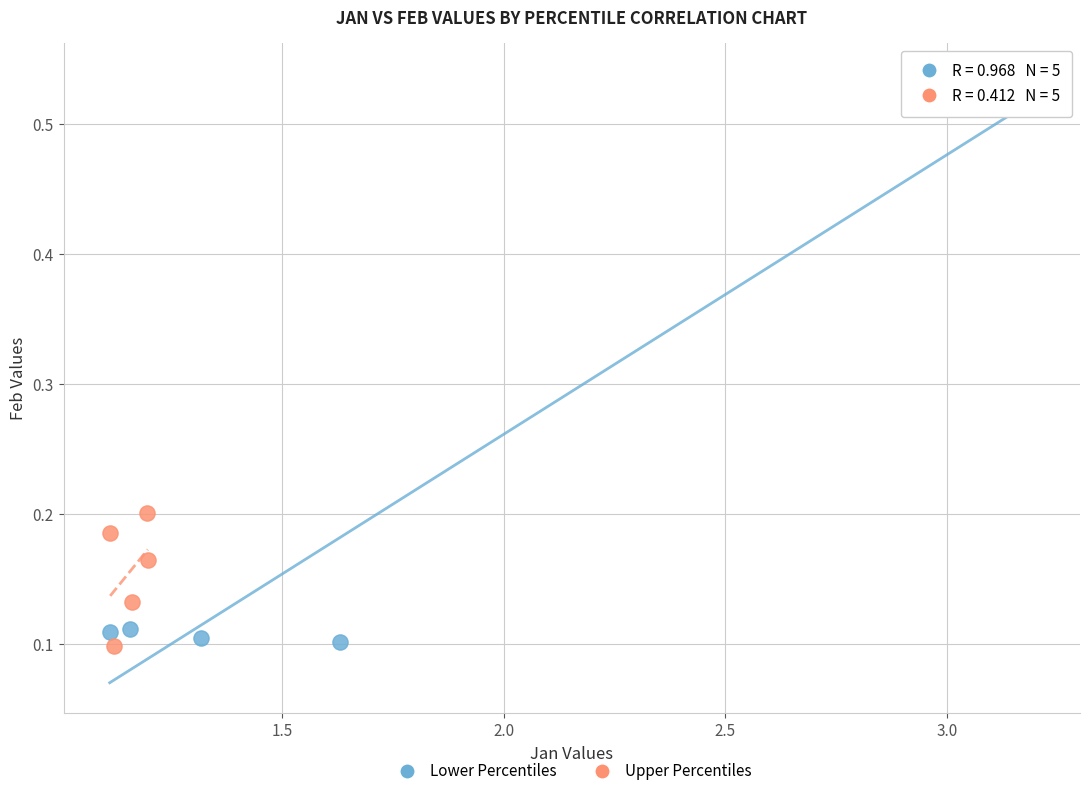

Which series has the largest Y range (max minus min)?

Lower Percentiles